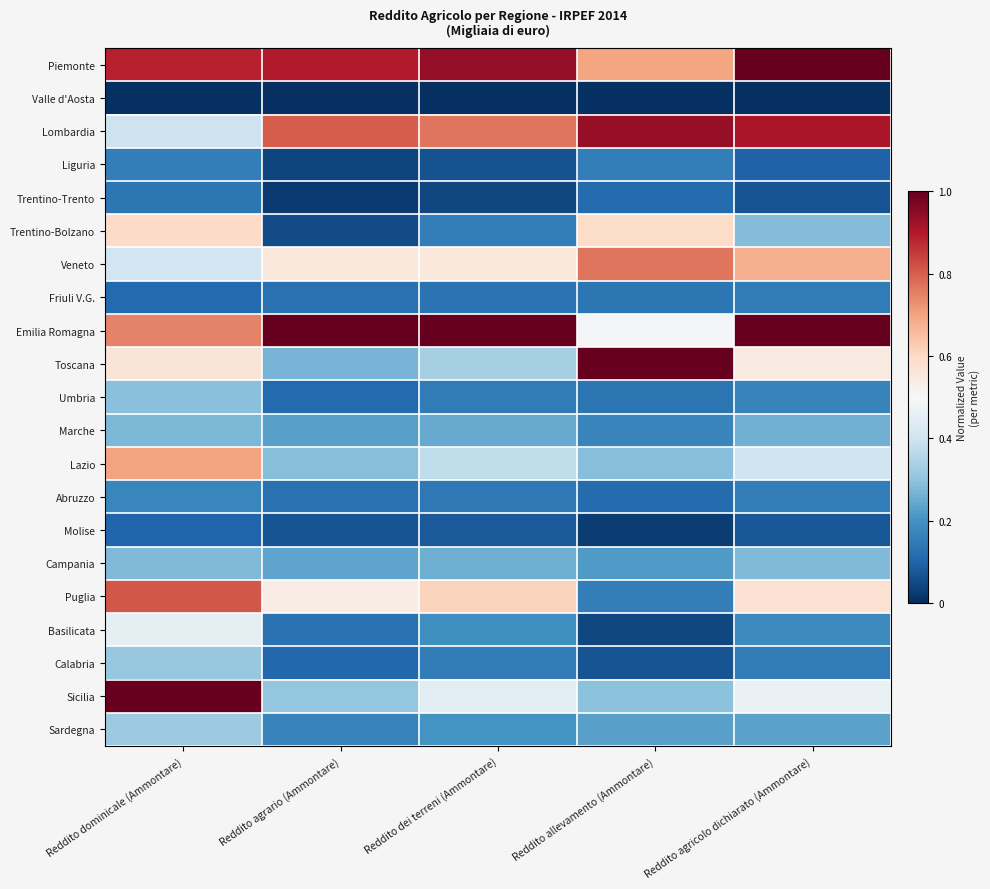

Reading right to left, list all the values displayed in this chart.

Piemonte: Reddito agricolo dichiarato (Ammontare)=1.0	Reddito allevamento (Ammontare)=0.7	Reddito dei terreni (Ammontare)=0.9	Reddito agrario (Ammontare)=0.9	Reddito dominicale (Ammontare)=0.9
Valle d'Aosta: Reddito agricolo dichiarato (Ammontare)=0.0	Reddito allevamento (Ammontare)=0.0	Reddito dei terreni (Ammontare)=0.0	Reddito agrario (Ammontare)=0.0	Reddito dominicale (Ammontare)=0.0
Lombardia: Reddito agricolo dichiarato (Ammontare)=0.9	Reddito allevamento (Ammontare)=0.9	Reddito dei terreni (Ammontare)=0.8	Reddito agrario (Ammontare)=0.8	Reddito dominicale (Ammontare)=0.4
Liguria: Reddito agricolo dichiarato (Ammontare)=0.1	Reddito allevamento (Ammontare)=0.2	Reddito dei terreni (Ammontare)=0.1	Reddito agrario (Ammontare)=0.0	Reddito dominicale (Ammontare)=0.2
Trentino-Trento: Reddito agricolo dichiarato (Ammontare)=0.1	Reddito allevamento (Ammontare)=0.1	Reddito dei terreni (Ammontare)=0.0	Reddito agrario (Ammontare)=0.0	Reddito dominicale (Ammontare)=0.1
Trentino-Bolzano: Reddito agricolo dichiarato (Ammontare)=0.3	Reddito allevamento (Ammontare)=0.6	Reddito dei terreni (Ammontare)=0.2	Reddito agrario (Ammontare)=0.1	Reddito dominicale (Ammontare)=0.6
Veneto: Reddito agricolo dichiarato (Ammontare)=0.7	Reddito allevamento (Ammontare)=0.8	Reddito dei terreni (Ammontare)=0.6	Reddito agrario (Ammontare)=0.6	Reddito dominicale (Ammontare)=0.4
Friuli V.G.: Reddito agricolo dichiarato (Ammontare)=0.1	Reddito allevamento (Ammontare)=0.1	Reddito dei terreni (Ammontare)=0.1	Reddito agrario (Ammontare)=0.1	Reddito dominicale (Ammontare)=0.1
Emilia Romagna: Reddito agricolo dichiarato (Ammontare)=1.0	Reddito allevamento (Ammontare)=0.5	Reddito dei terreni (Ammontare)=1.0	Reddito agrario (Ammontare)=1.0	Reddito dominicale (Ammontare)=0.7
Toscana: Reddito agricolo dichiarato (Ammontare)=0.5	Reddito allevamento (Ammontare)=1.0	Reddito dei terreni (Ammontare)=0.3	Reddito agrario (Ammontare)=0.3	Reddito dominicale (Ammontare)=0.6
Umbria: Reddito agricolo dichiarato (Ammontare)=0.2	Reddito allevamento (Ammontare)=0.1	Reddito dei terreni (Ammontare)=0.2	Reddito agrario (Ammontare)=0.1	Reddito dominicale (Ammontare)=0.3
Marche: Reddito agricolo dichiarato (Ammontare)=0.3	Reddito allevamento (Ammontare)=0.2	Reddito dei terreni (Ammontare)=0.2	Reddito agrario (Ammontare)=0.2	Reddito dominicale (Ammontare)=0.3
Lazio: Reddito agricolo dichiarato (Ammontare)=0.4	Reddito allevamento (Ammontare)=0.3	Reddito dei terreni (Ammontare)=0.4	Reddito agrario (Ammontare)=0.3	Reddito dominicale (Ammontare)=0.7
Abruzzo: Reddito agricolo dichiarato (Ammontare)=0.2	Reddito allevamento (Ammontare)=0.1	Reddito dei terreni (Ammontare)=0.1	Reddito agrario (Ammontare)=0.1	Reddito dominicale (Ammontare)=0.2
Molise: Reddito agricolo dichiarato (Ammontare)=0.1	Reddito allevamento (Ammontare)=0.0	Reddito dei terreni (Ammontare)=0.1	Reddito agrario (Ammontare)=0.1	Reddito dominicale (Ammontare)=0.1
Campania: Reddito agricolo dichiarato (Ammontare)=0.3	Reddito allevamento (Ammontare)=0.2	Reddito dei terreni (Ammontare)=0.3	Reddito agrario (Ammontare)=0.2	Reddito dominicale (Ammontare)=0.3
Puglia: Reddito agricolo dichiarato (Ammontare)=0.6	Reddito allevamento (Ammontare)=0.2	Reddito dei terreni (Ammontare)=0.6	Reddito agrario (Ammontare)=0.5	Reddito dominicale (Ammontare)=0.8
Basilicata: Reddito agricolo dichiarato (Ammontare)=0.2	Reddito allevamento (Ammontare)=0.0	Reddito dei terreni (Ammontare)=0.2	Reddito agrario (Ammontare)=0.1	Reddito dominicale (Ammontare)=0.5
Calabria: Reddito agricolo dichiarato (Ammontare)=0.1	Reddito allevamento (Ammontare)=0.1	Reddito dei terreni (Ammontare)=0.2	Reddito agrario (Ammontare)=0.1	Reddito dominicale (Ammontare)=0.3
Sicilia: Reddito agricolo dichiarato (Ammontare)=0.5	Reddito allevamento (Ammontare)=0.3	Reddito dei terreni (Ammontare)=0.4	Reddito agrario (Ammontare)=0.3	Reddito dominicale (Ammontare)=1.0
Sardegna: Reddito agricolo dichiarato (Ammontare)=0.2	Reddito allevamento (Ammontare)=0.2	Reddito dei terreni (Ammontare)=0.2	Reddito agrario (Ammontare)=0.2	Reddito dominicale (Ammontare)=0.3